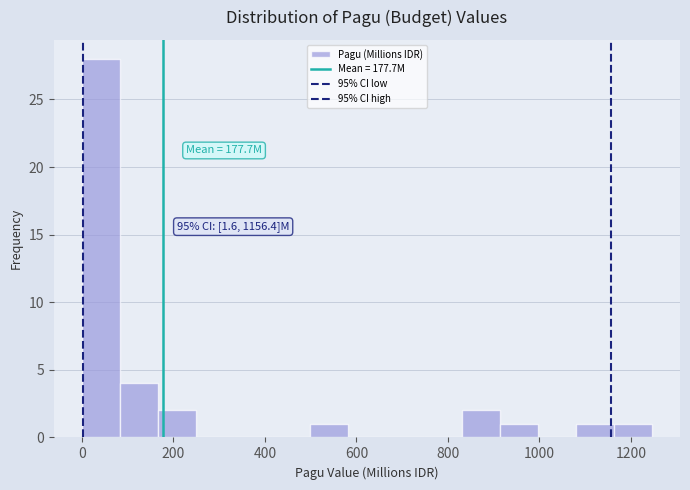

Which range on the x-axis has the tallest bar?

0 to 80